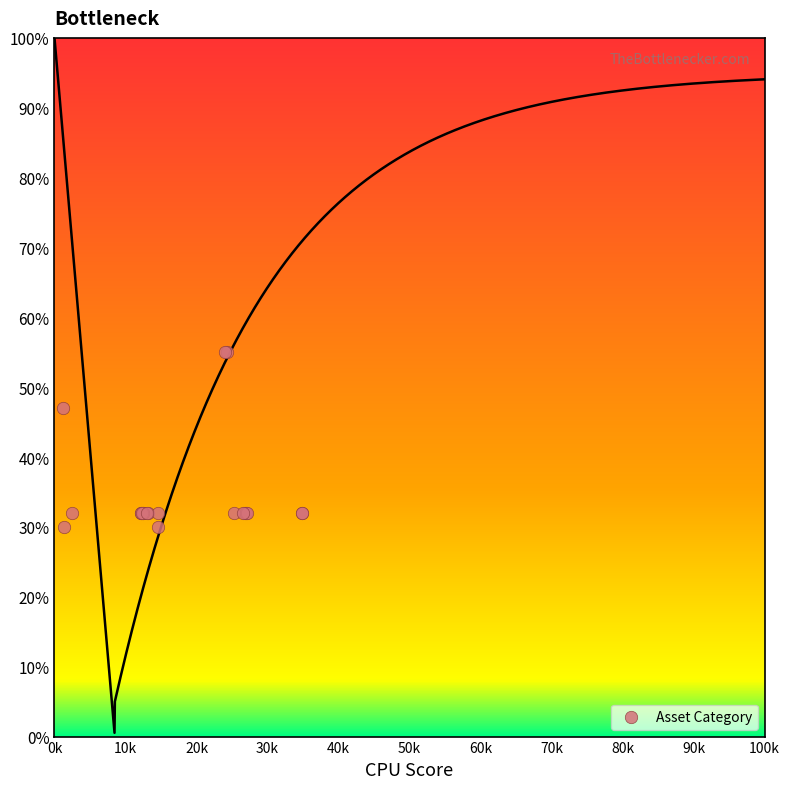

What Y value in the scatter plot is closest to 42?

47